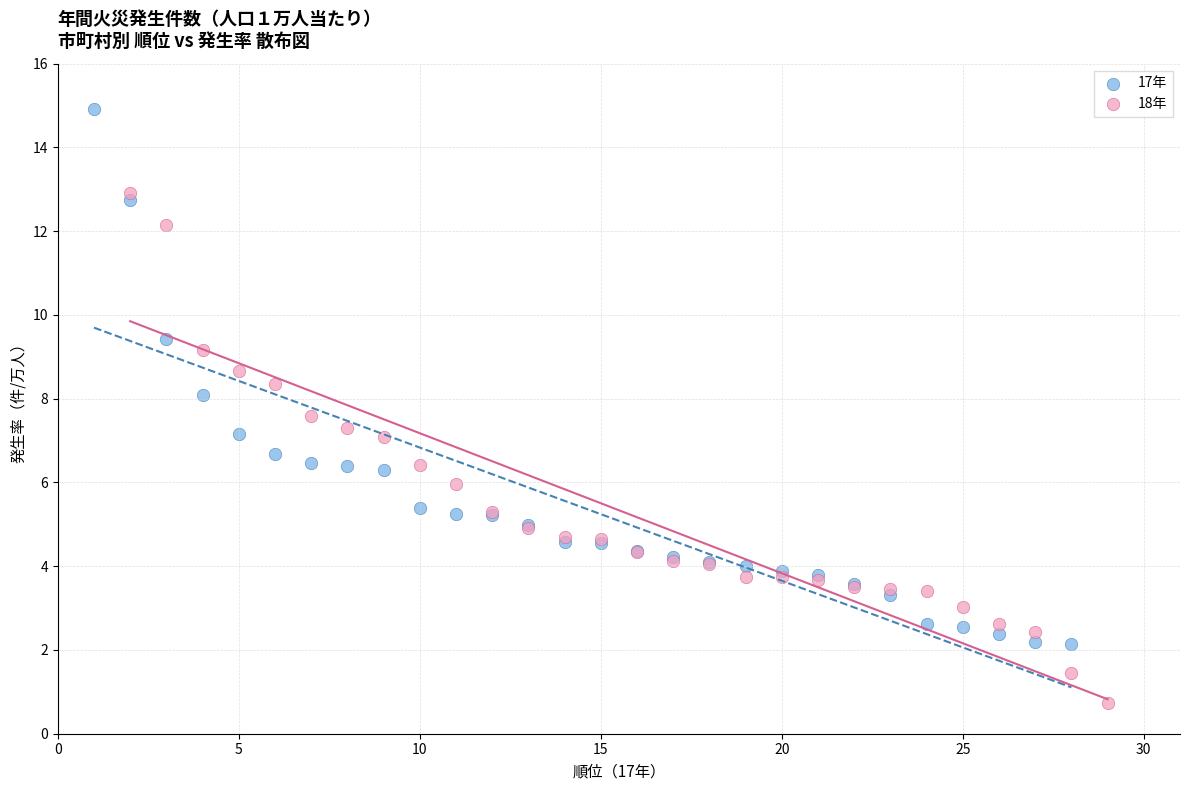

Which series has the largest Y range (max minus min)?

17年